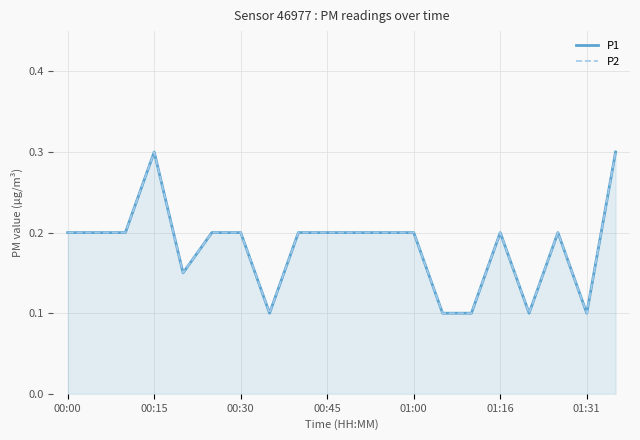

At 00:00, list the series in order from smallest to largest.

P1, P2